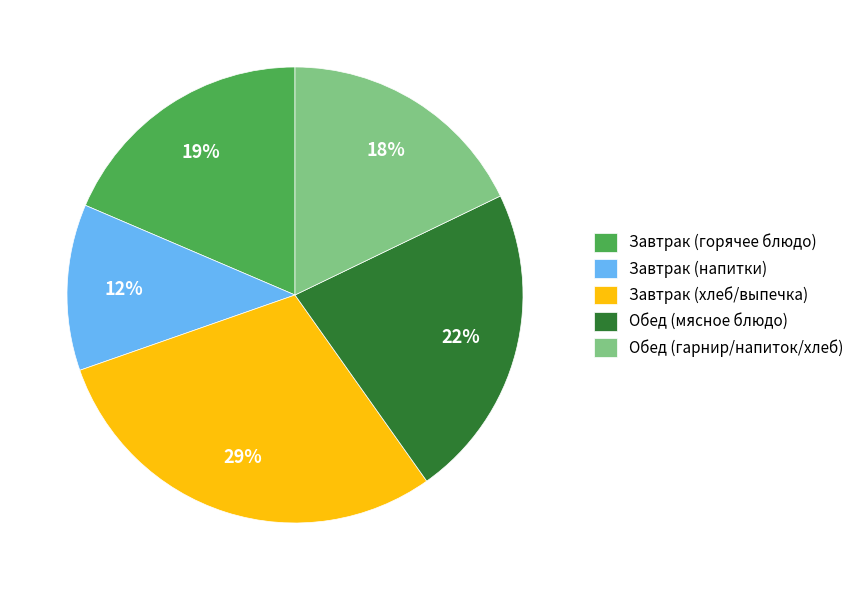

Does Завтрак (хлеб/выпечка) account for over 50% of the chart?

No